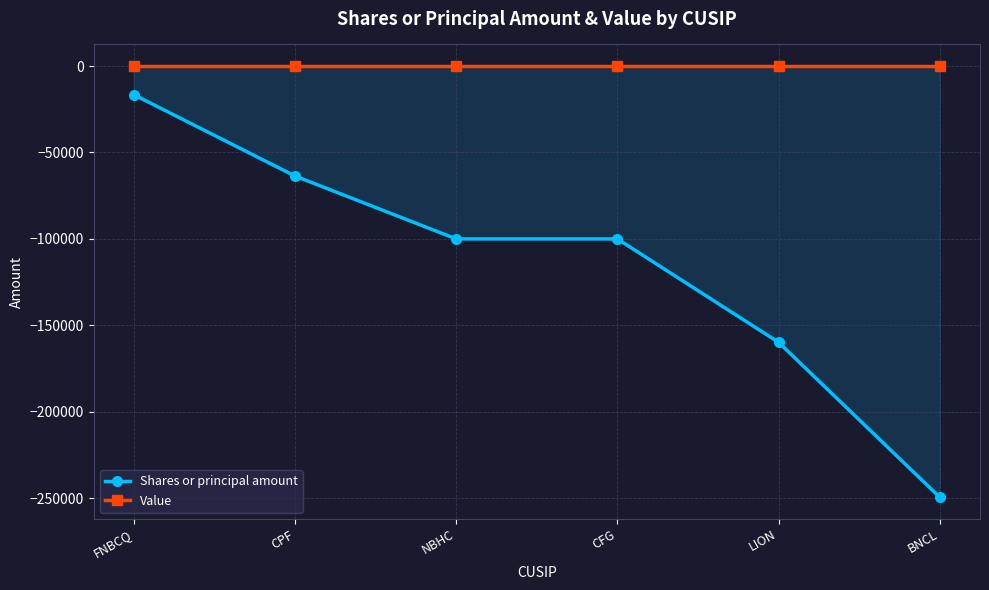

Which series has the largest total across all categories?

Value